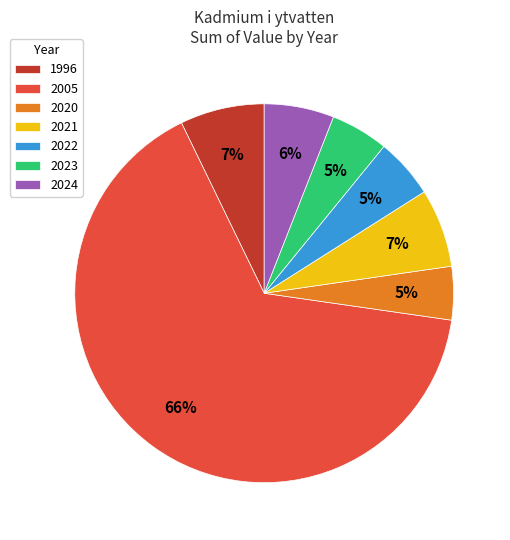

What is the largest slice in the pie chart?

2005